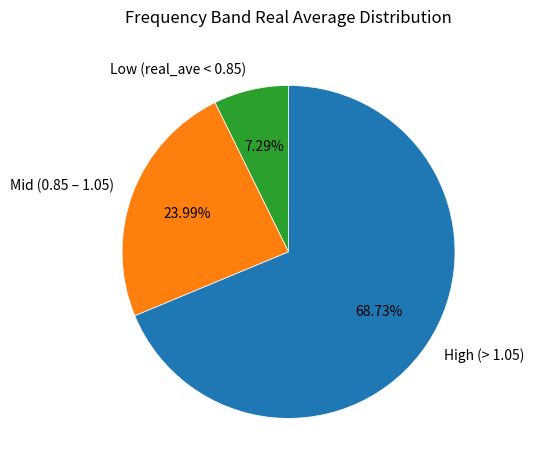

Does High (> 1.05) account for over 50% of the chart?

Yes